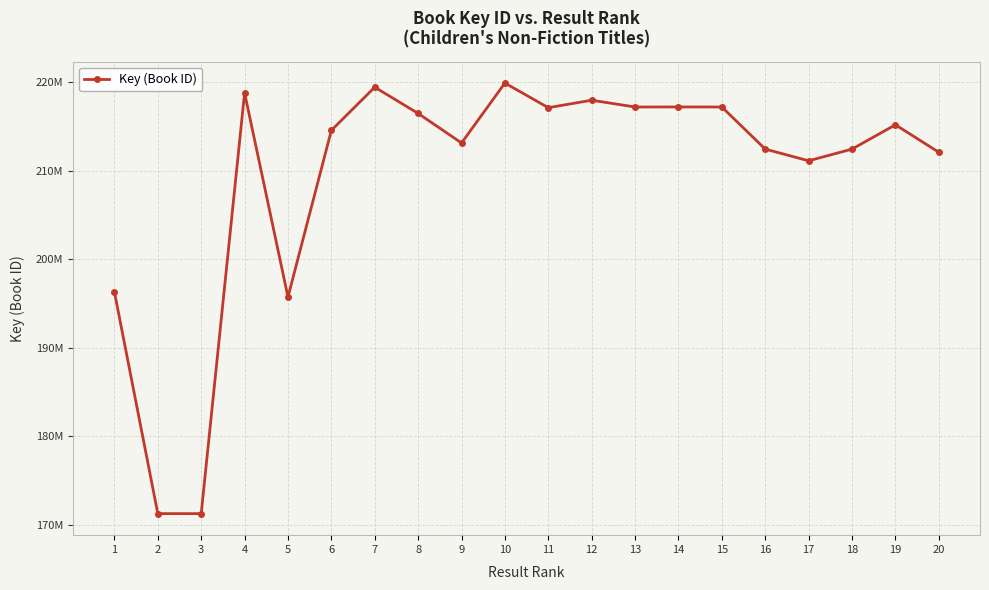

Rank the categories by value from lowest to highest.

3, 2, 5, 1, 17, 20, 16, 18, 9, 6, 19, 8, 11, 13, 15, 14, 12, 4, 7, 10